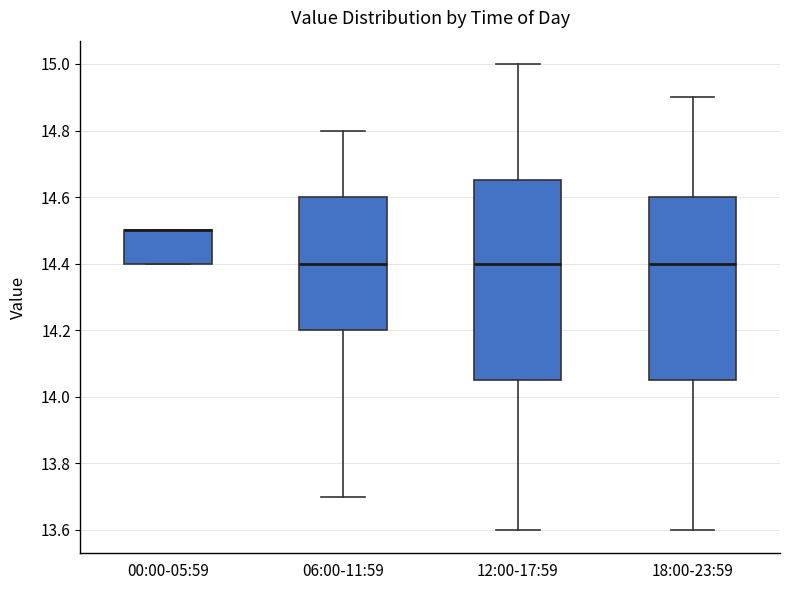

Where is the lower edge of the box for 12:00-17:59 on the y-axis? The values are not printed on the chart, so give them approximately, as read against the axis.

14.06